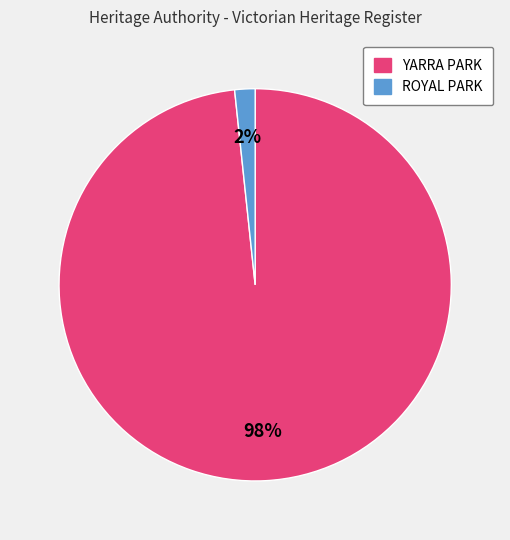

To the nearest percent, what percentage of the pie is ROYAL PARK?

2%